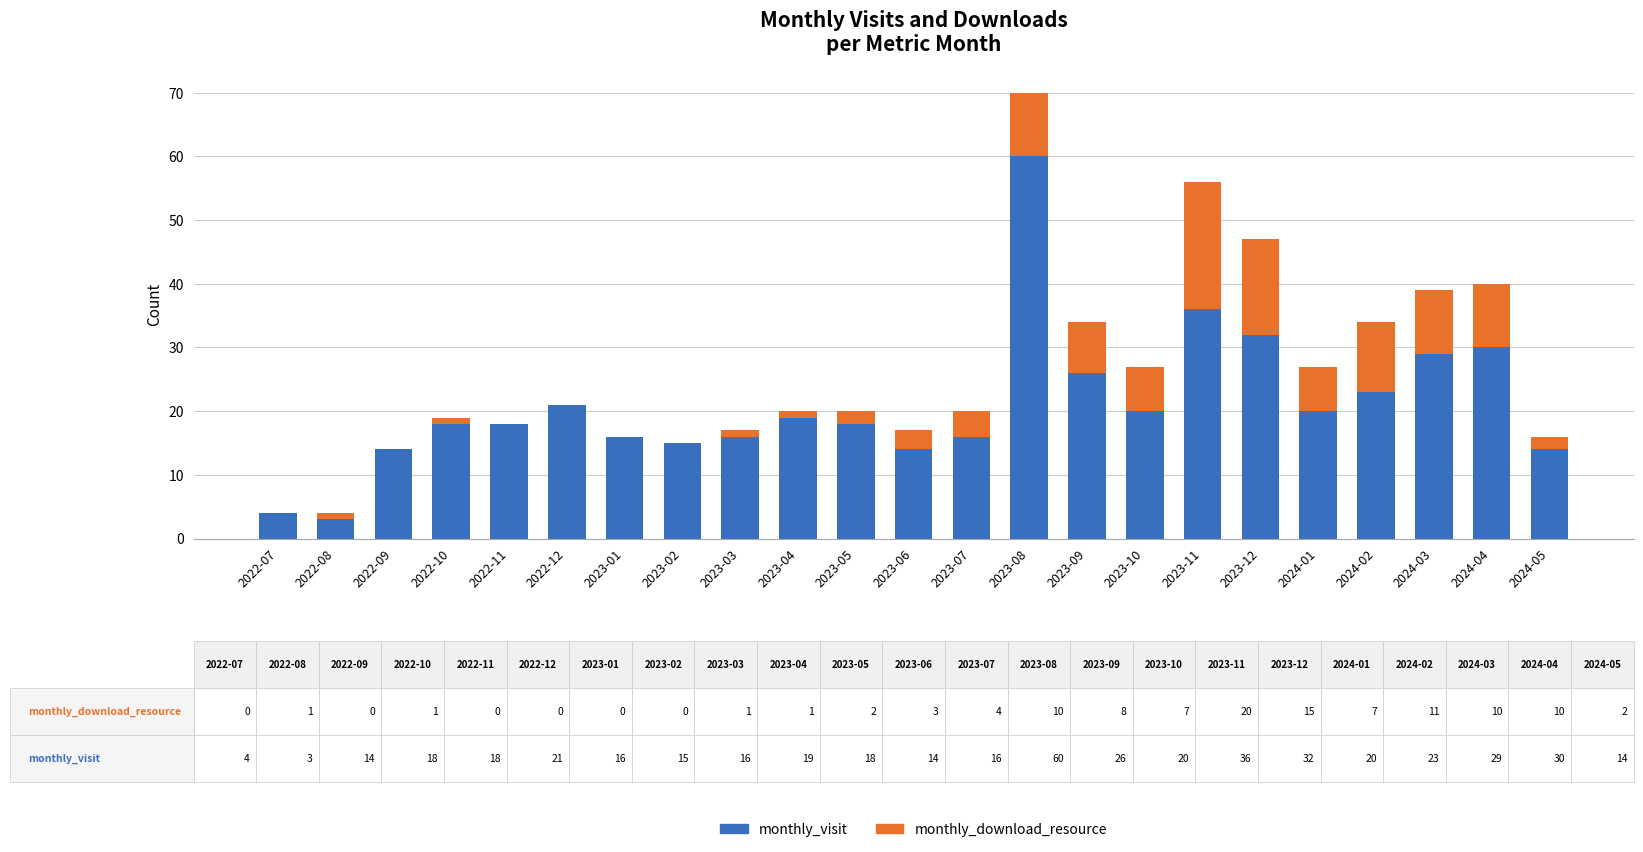

At which category is the sum across all series the highest?

2023-08